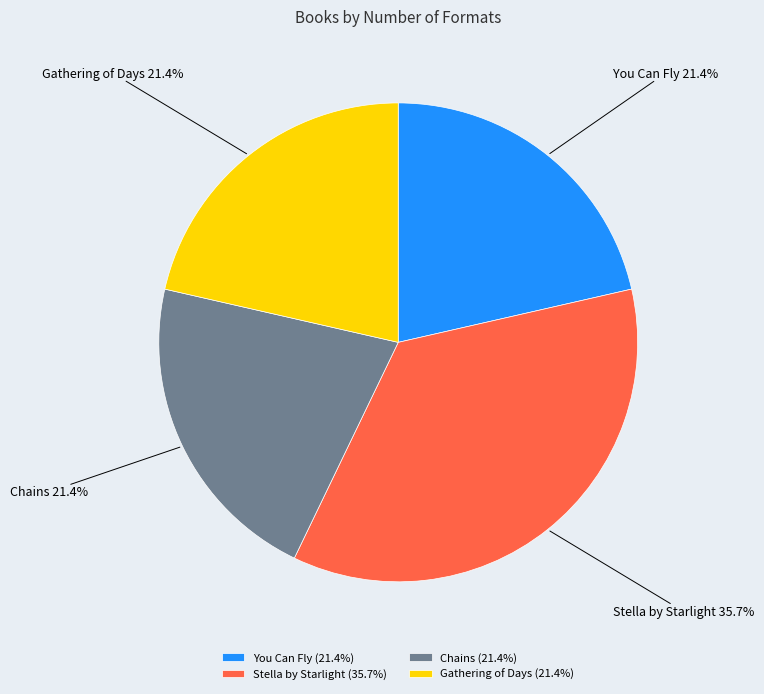

To the nearest percent, what is the combined percentage of Chains and Stella by Starlight?

57%